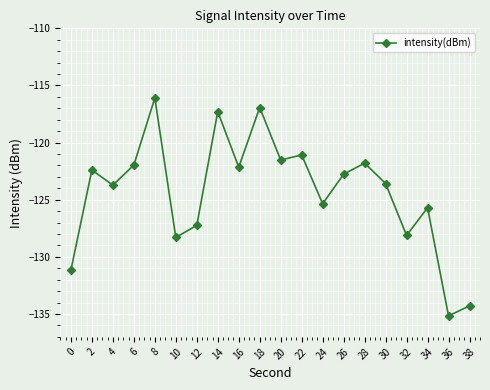

Reading left to right, what are all the values shown in this chart?

-131.2	-122.4	-123.7	-122.0	-116.1	-128.3	-127.2	-117.3	-122.2	-116.9	-121.5	-121.1	-125.4	-122.8	-121.8	-123.6	-128.1	-125.7	-135.2	-134.3